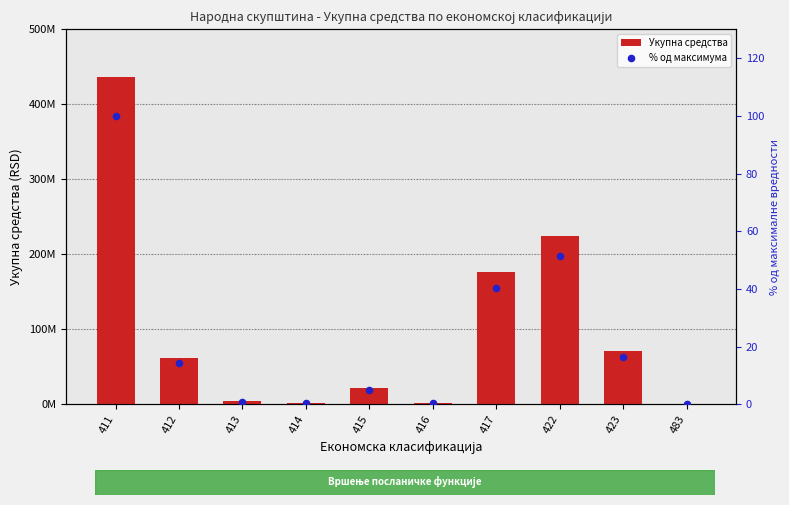

Which series reaches the maximum Y coordinate?

Укупна средства